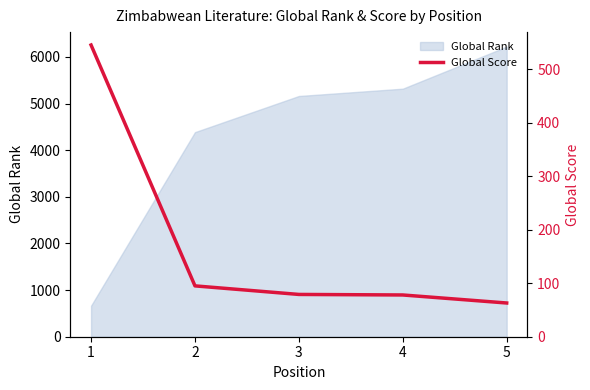

What is the value of the 3rd point from the left?

79